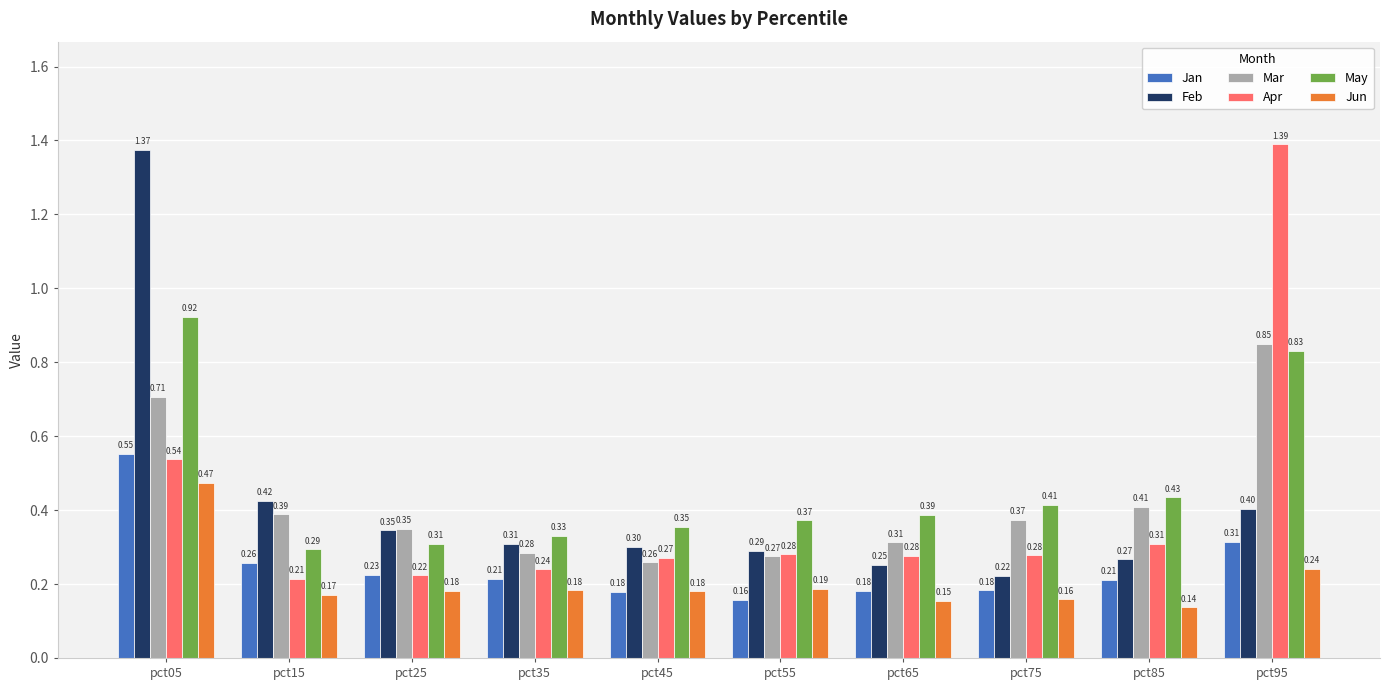

Does the chart contain stacked bars?

No